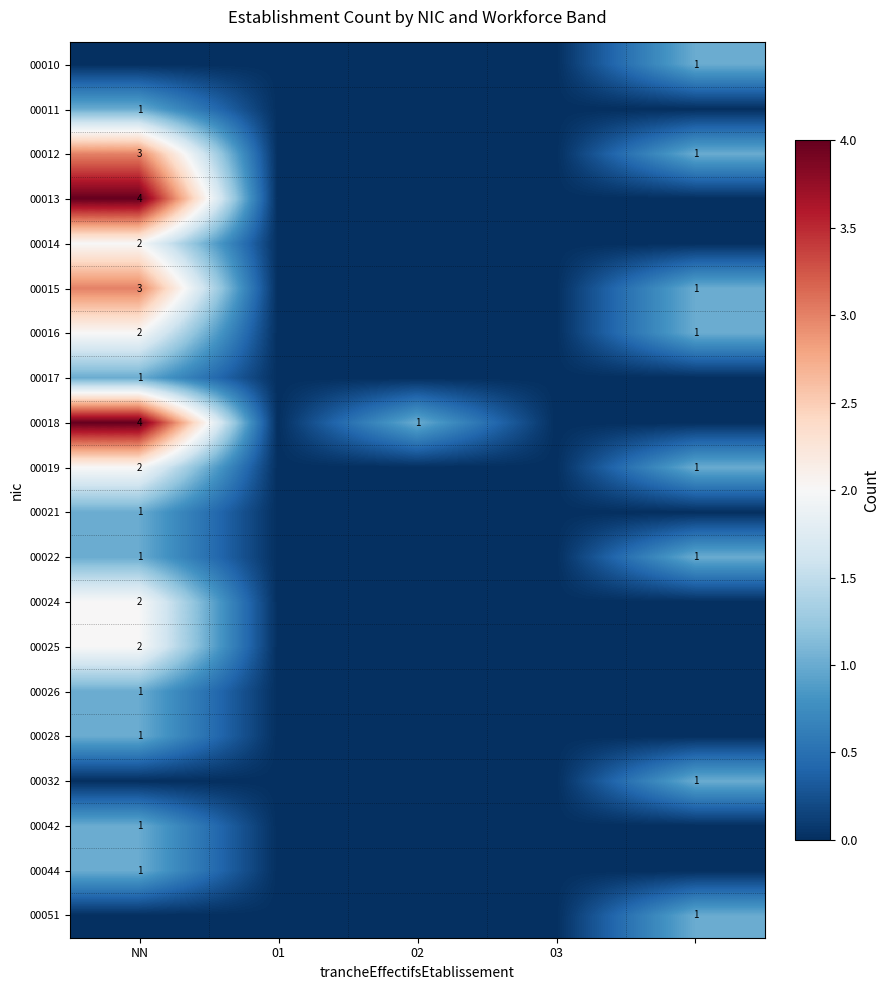

What is the difference between the maximum and minimum values in the 00026 series?

1